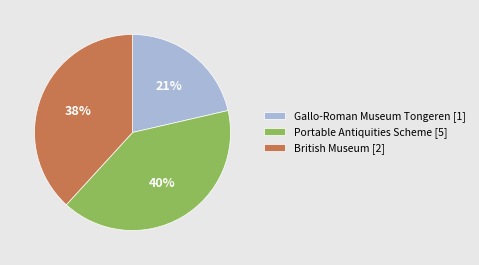

Count the number of slices in the pie.

3